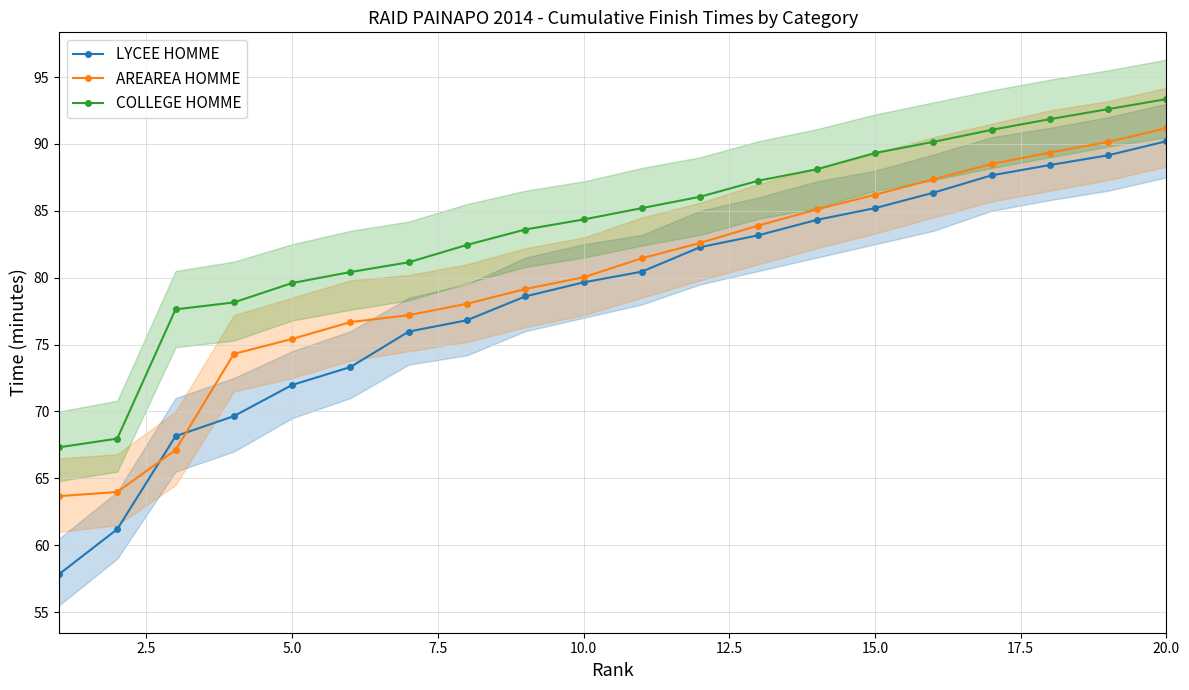

The value of COLLEGE HOMME at 10.0 is 84.3. True or false?

True